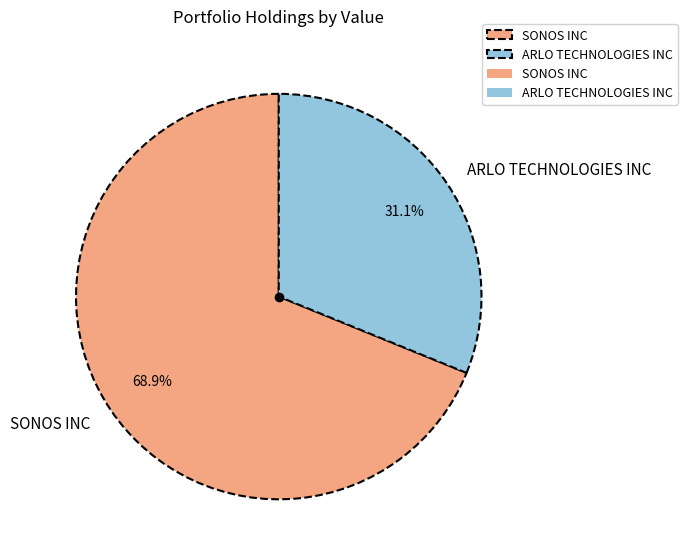

True or false: ARLO TECHNOLOGIES INC accounts for 42% of the total.

False